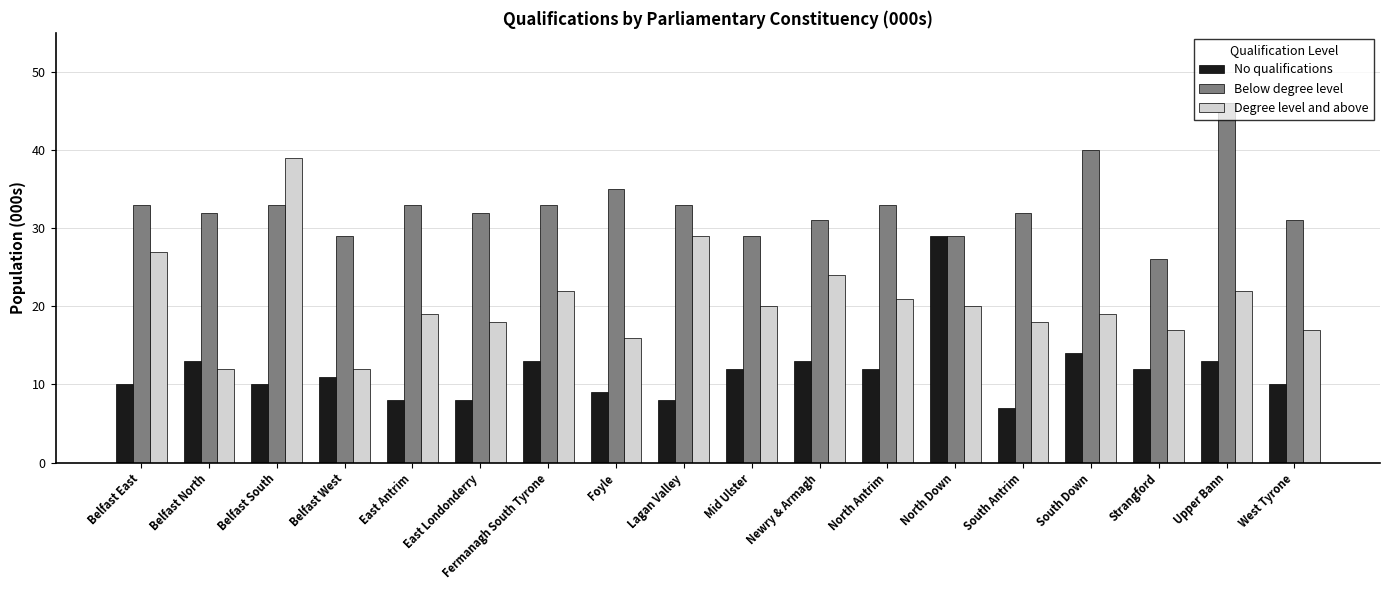

Reading left to right, what are all the values shown in this chart?

No qualifications: 10	13	10	11	8	8	13	9	8	12	13	12	29	7	14	12	13	10
Below degree level: 33	32	33	29	33	32	33	35	33	29	31	33	29	32	40	26	46	31
Degree level and above: 27	12	39	12	19	18	22	16	29	20	24	21	20	18	19	17	22	17